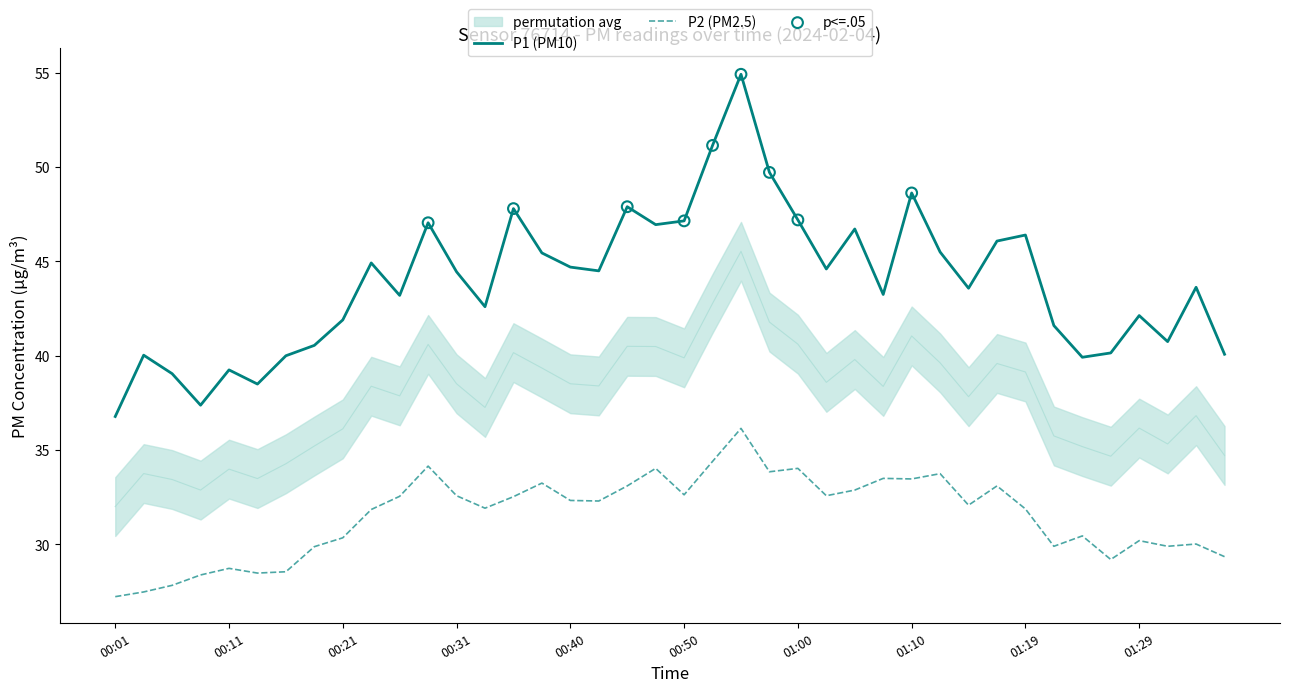

What are all the series names shown in the legend?

P1, P2